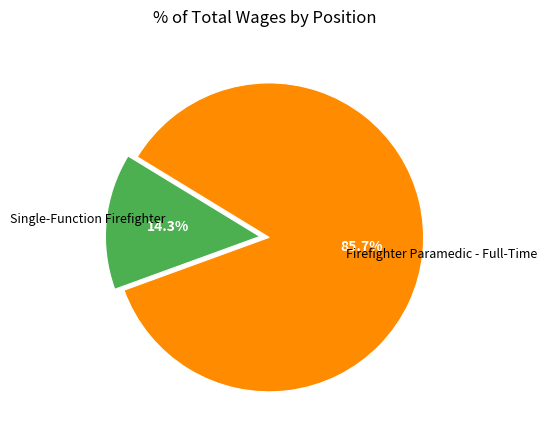

How many segments does this pie chart have?

2